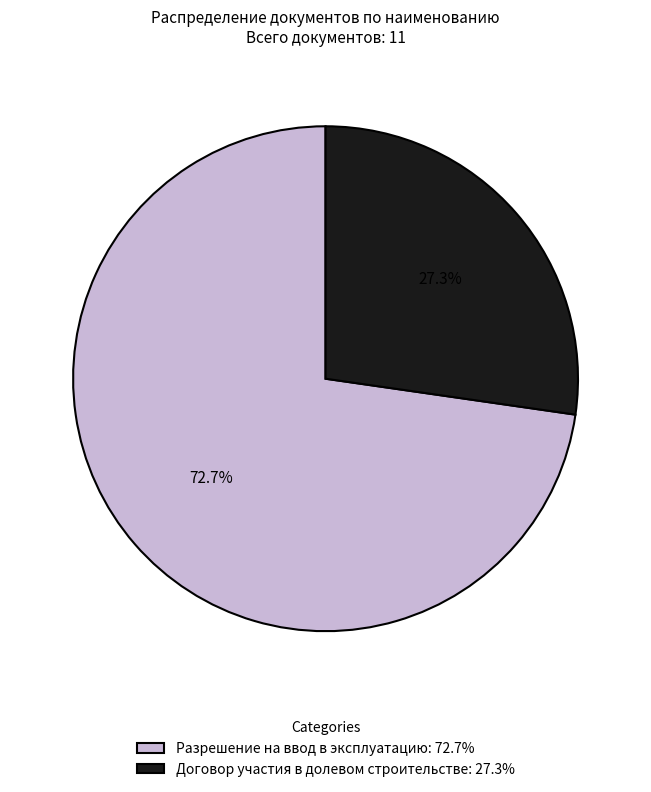

True or false: Разрешение на ввод в эксплуатацию accounts for 81% of the total.

False